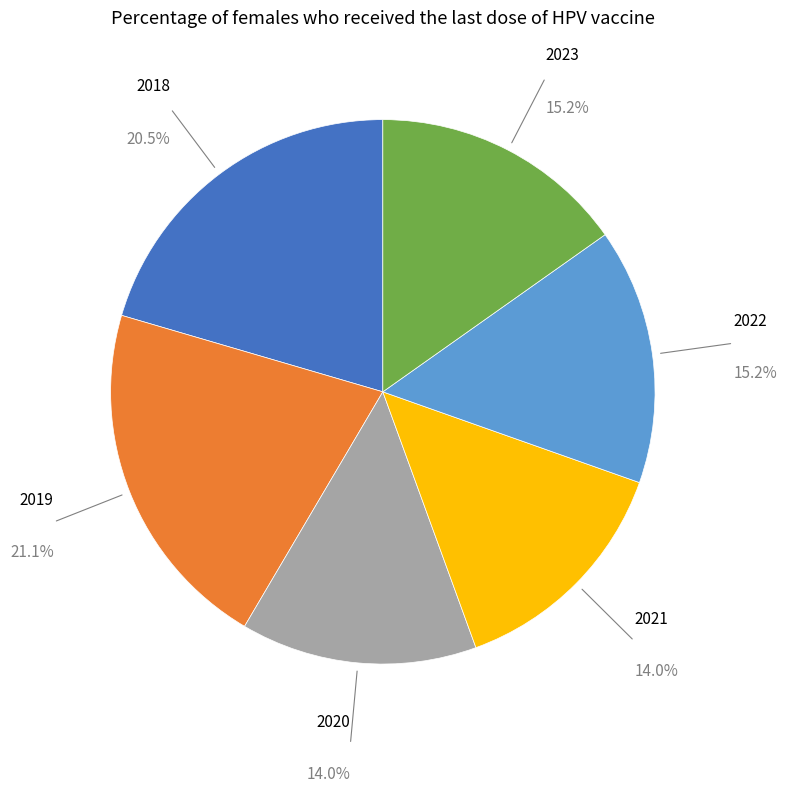

Is there a majority slice in this chart?

No